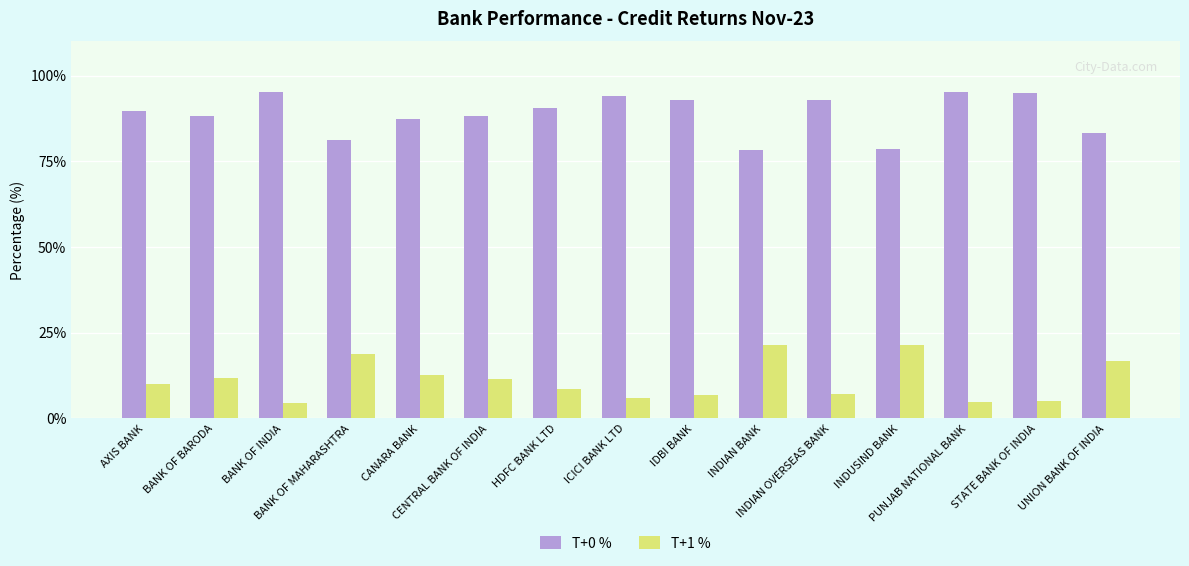

What are all the series names shown in the legend?

T+0 %, T+1 %